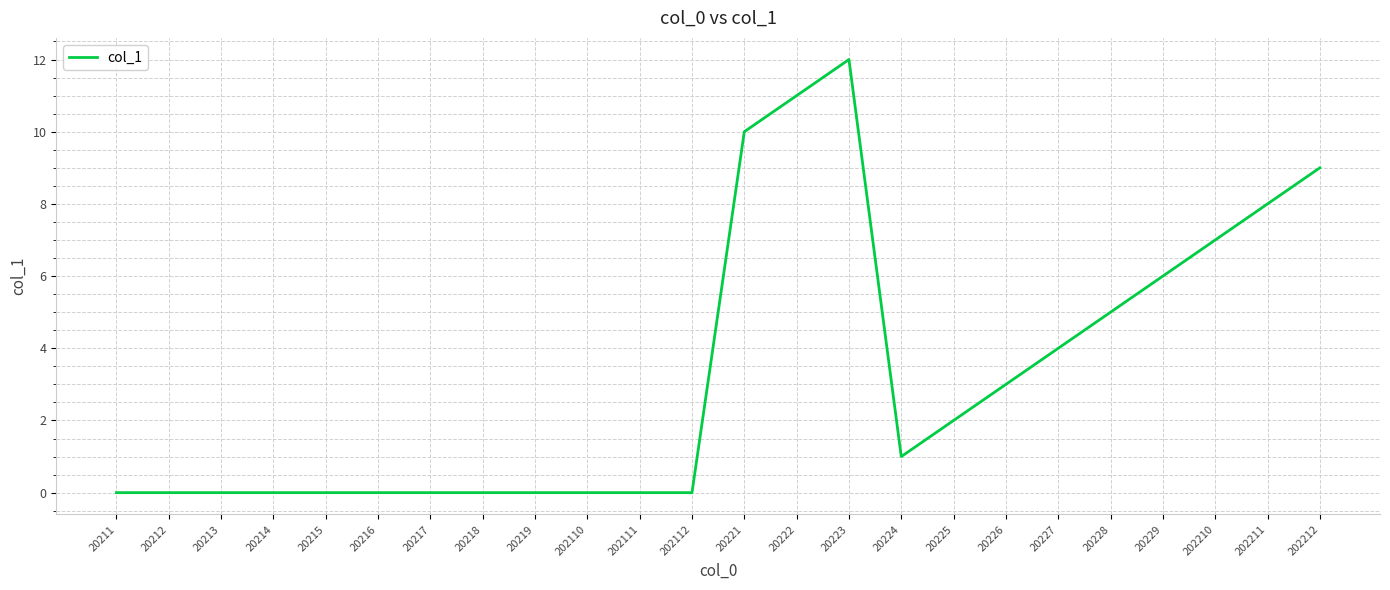

At which category does the chart reach its peak across all series?

20223